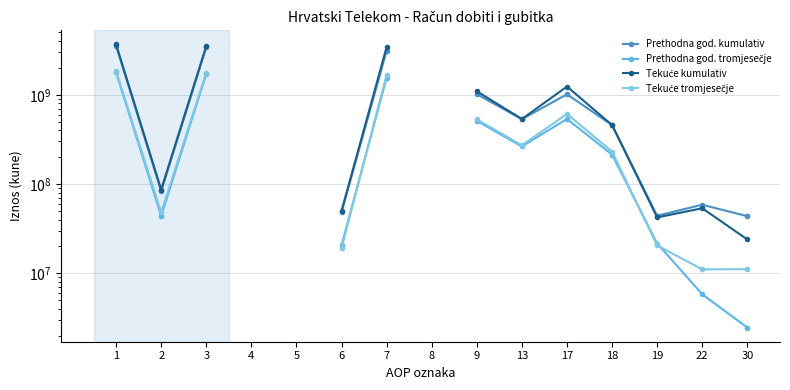

What is the difference between the highest and lowest values at 1?

1882069737.0